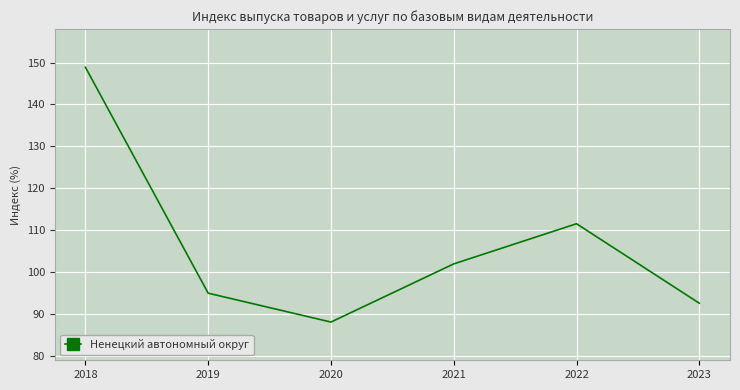

List the labels in order of value, largest first.

2018, 2022, 2021, 2019, 2023, 2020